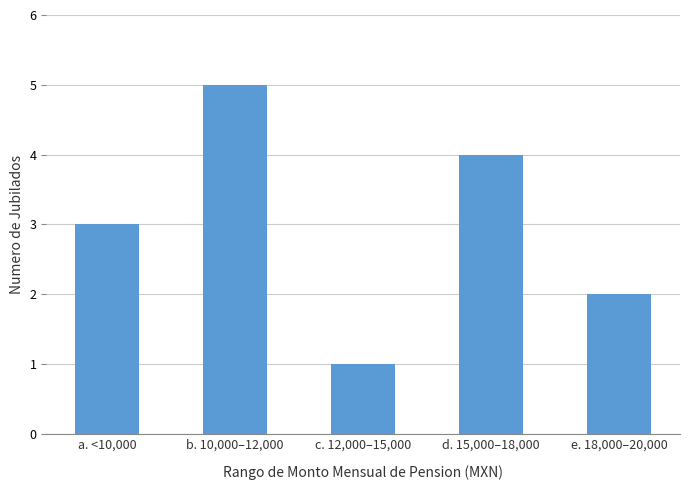

How many bars are there in total?

5